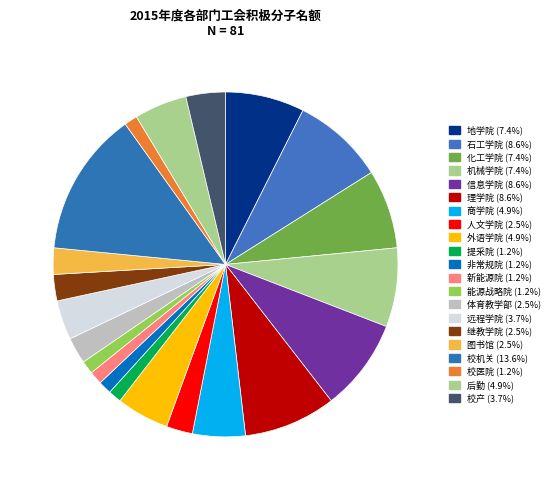

What percentage is NOT represented by 提采院?

98.8%